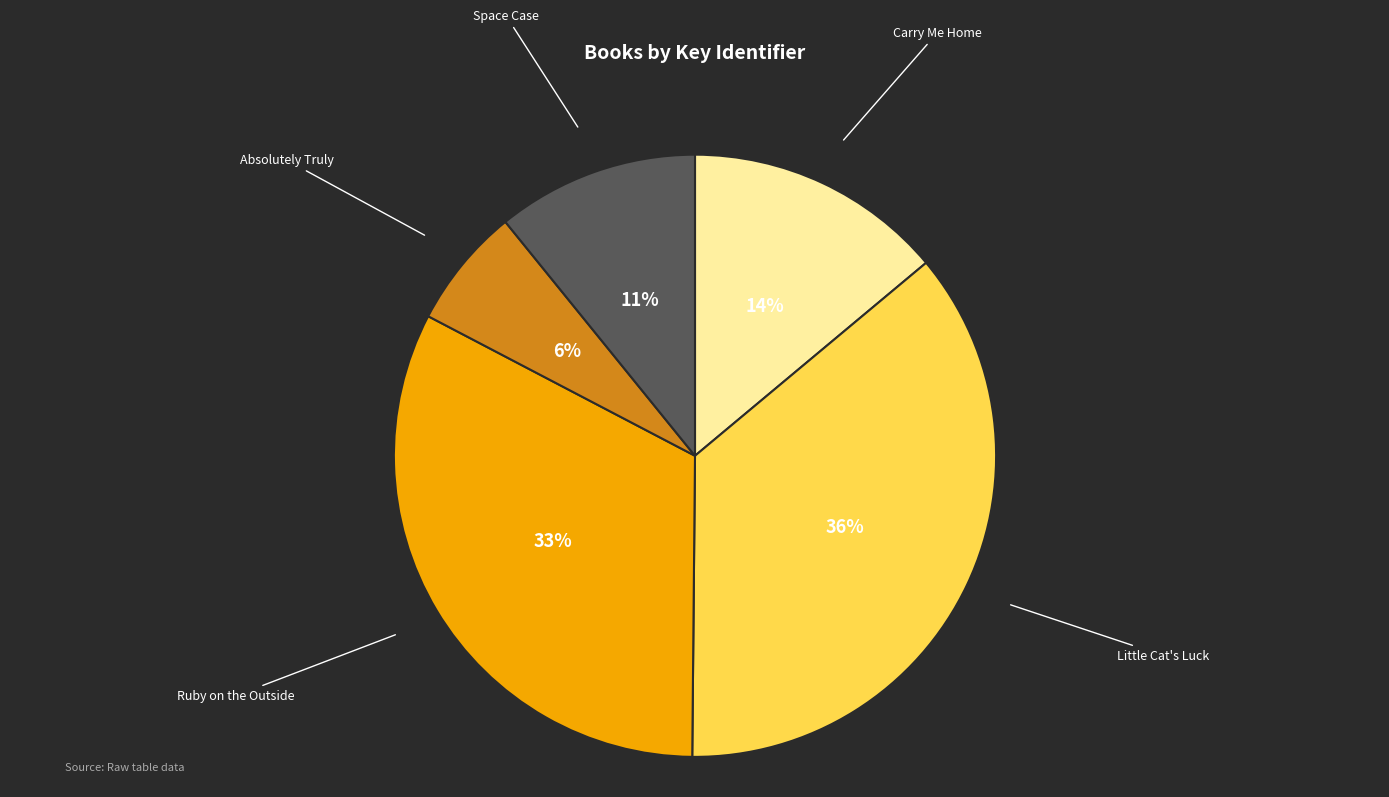

To the nearest percent, what is the difference between the Little Cat's Luck and Space Case slice percentages?

25%